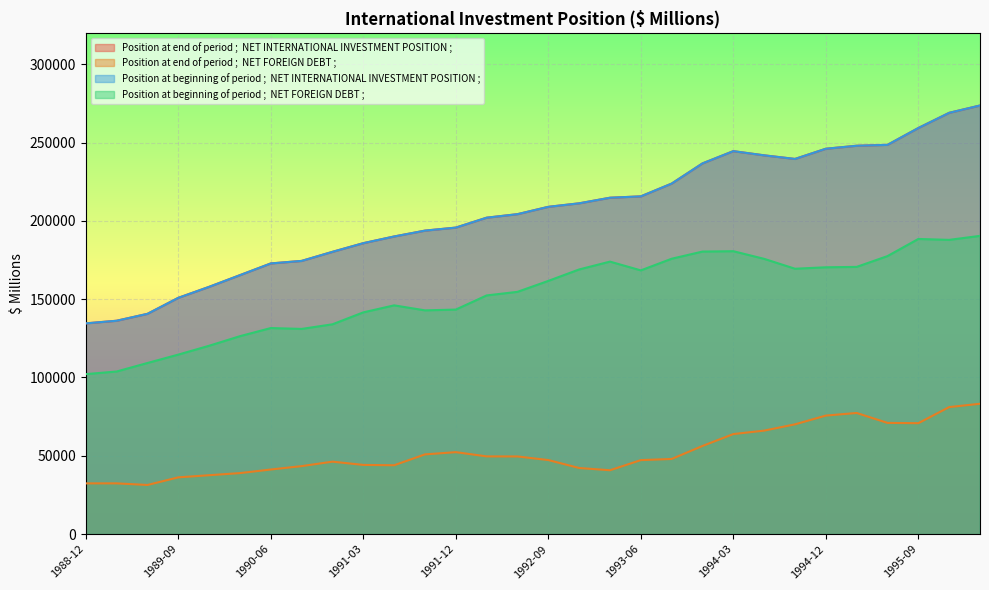

Read the Position at beginning of period ;  NET INTERNATIONAL INVESTMENT POSITION ; value at 1994-06.

241807